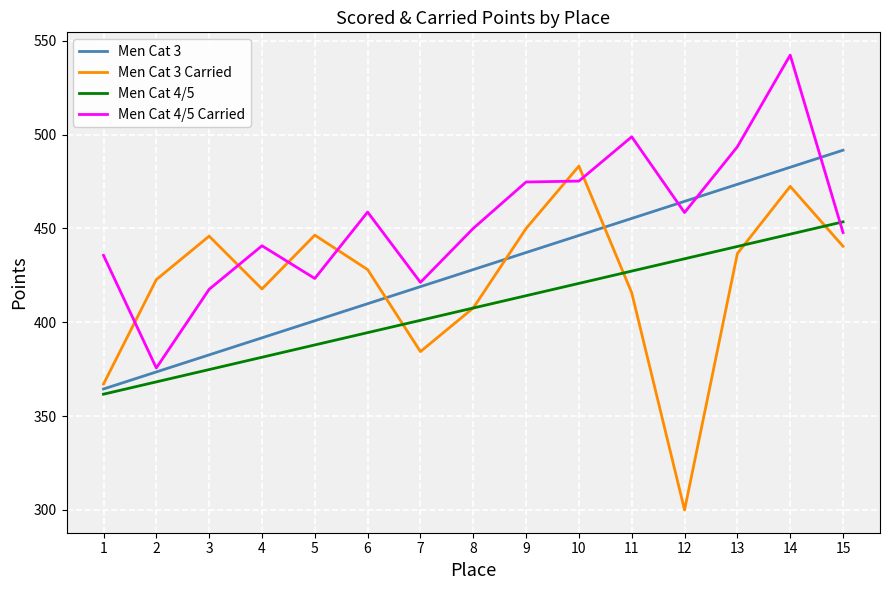

The value of Men Cat 4/5 Carried at 9 is 474.7. True or false?

True